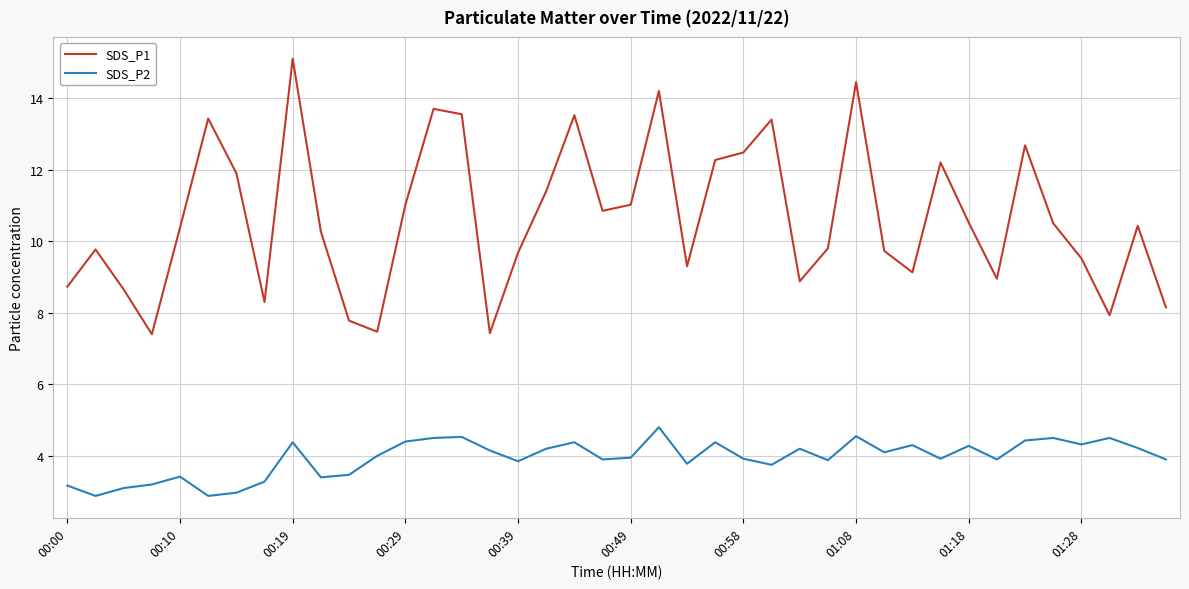

Which series has the widest spread of values?

SDS_P1